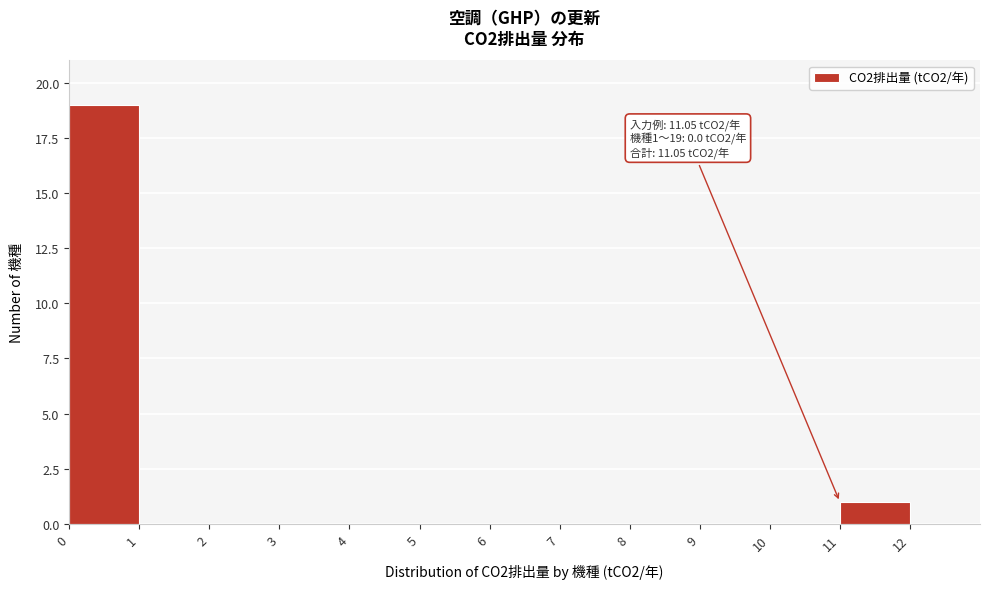

Which range on the x-axis has the tallest bar?

0 to 1